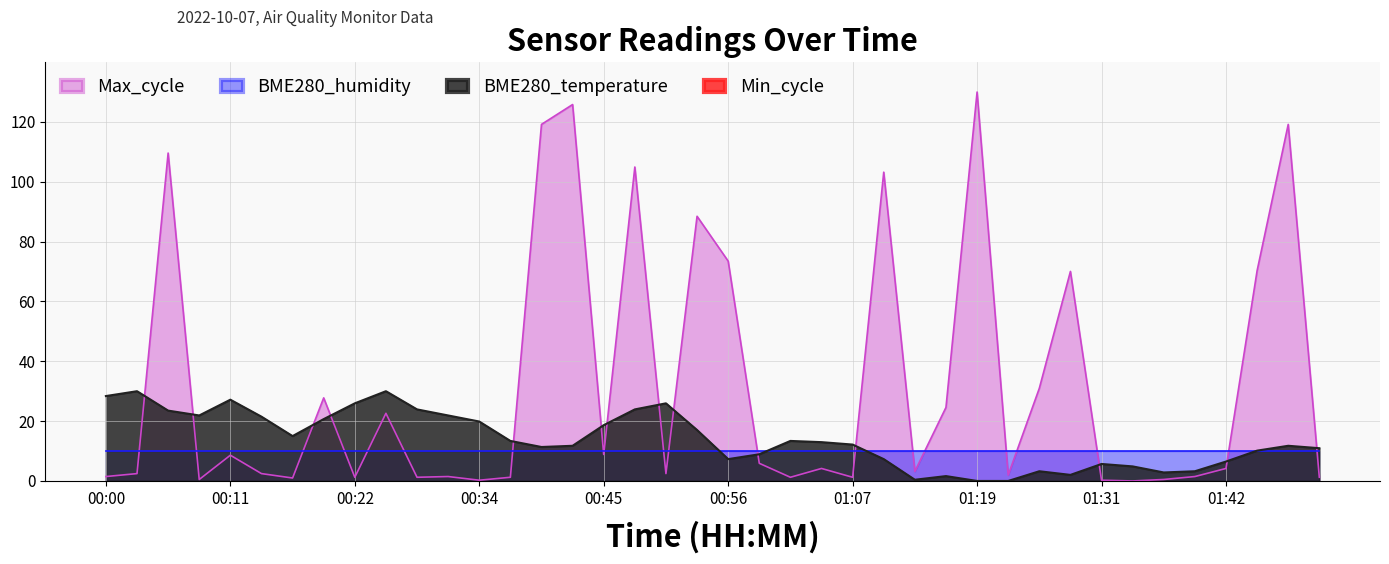

How many intersections are there between BME280_temperature and Max_cycle?

14